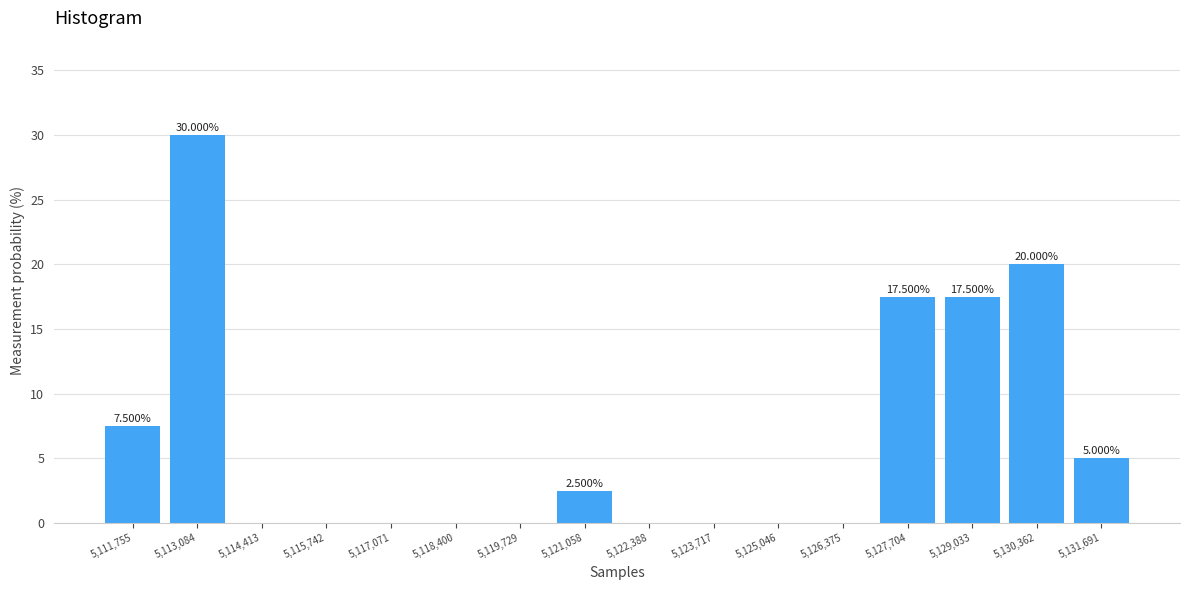

Over which range of the x-axis is the bar tallest?

5112400 to 5113800